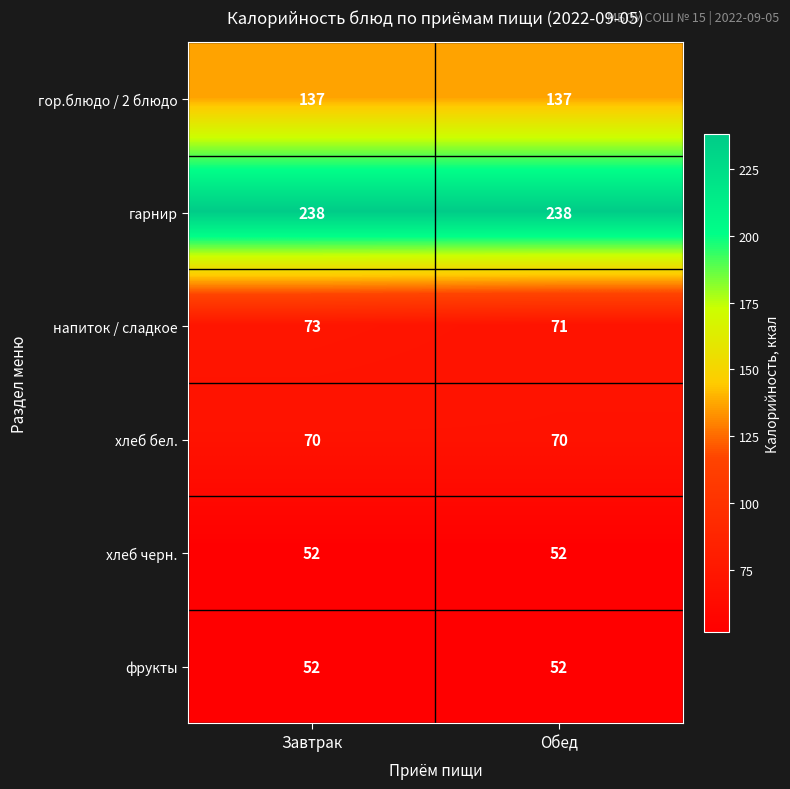

True or false: напиток / сладкое has a value of 73 at Завтрак.

True